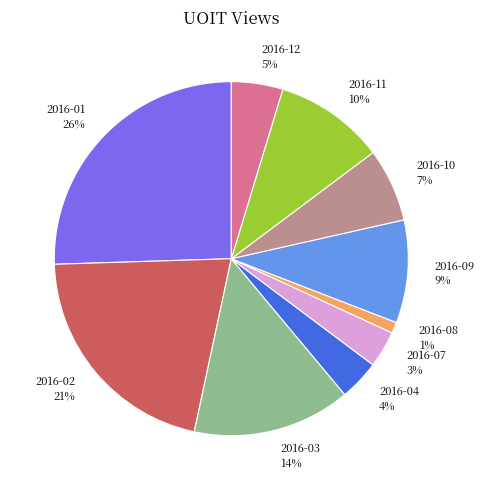

Between 2016-09 and 2016-03, which is larger?

2016-03